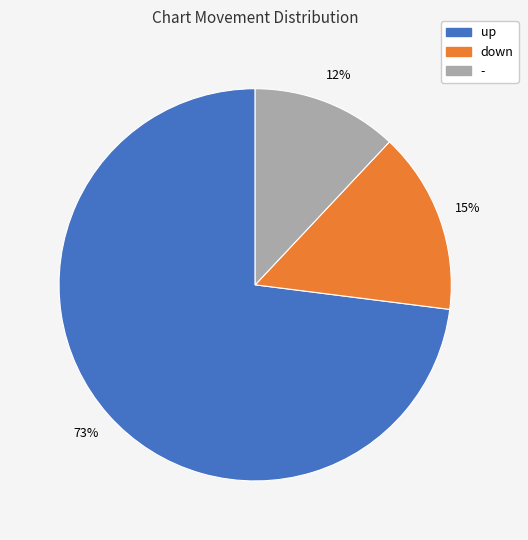

How many segments does this pie chart have?

3